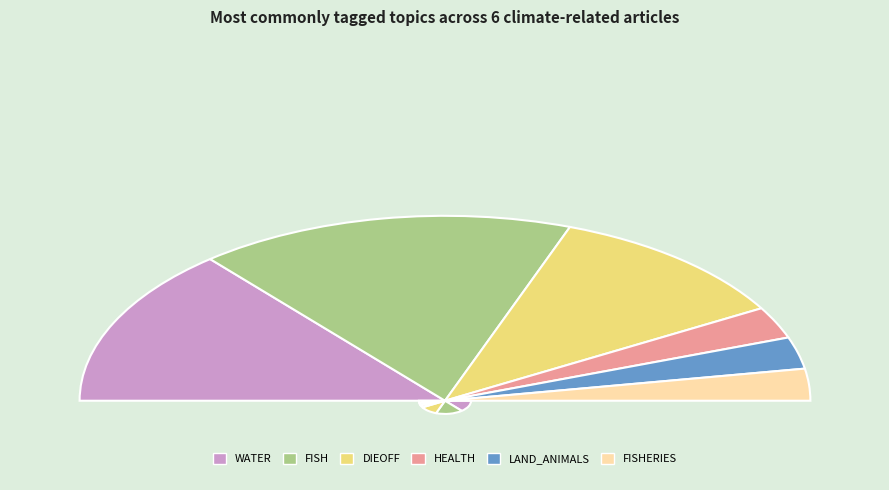

How many segments does this pie chart have?

6